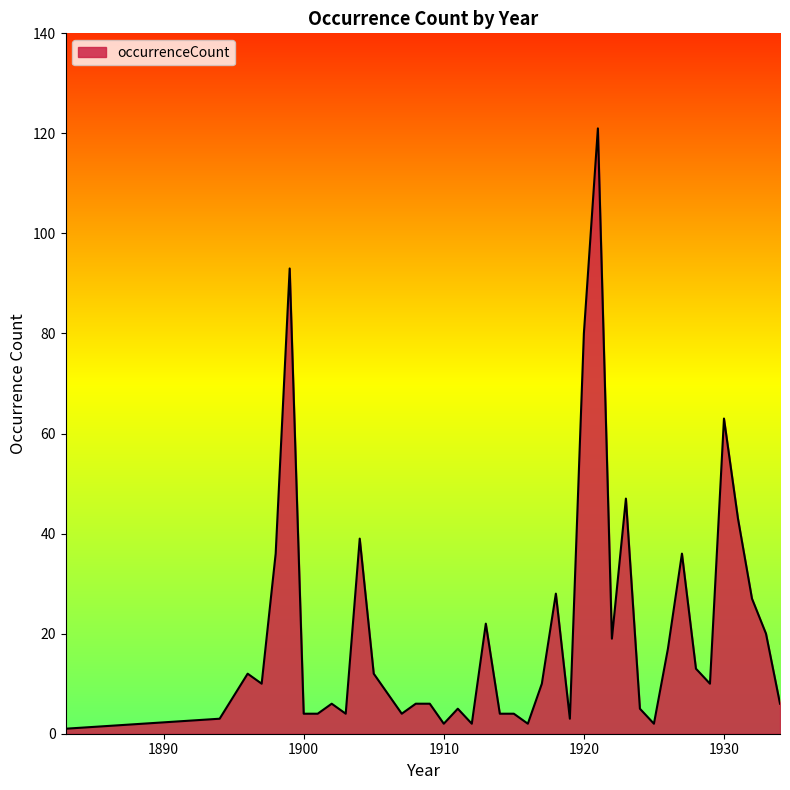

What is the difference between the maximum and minimum values?

120